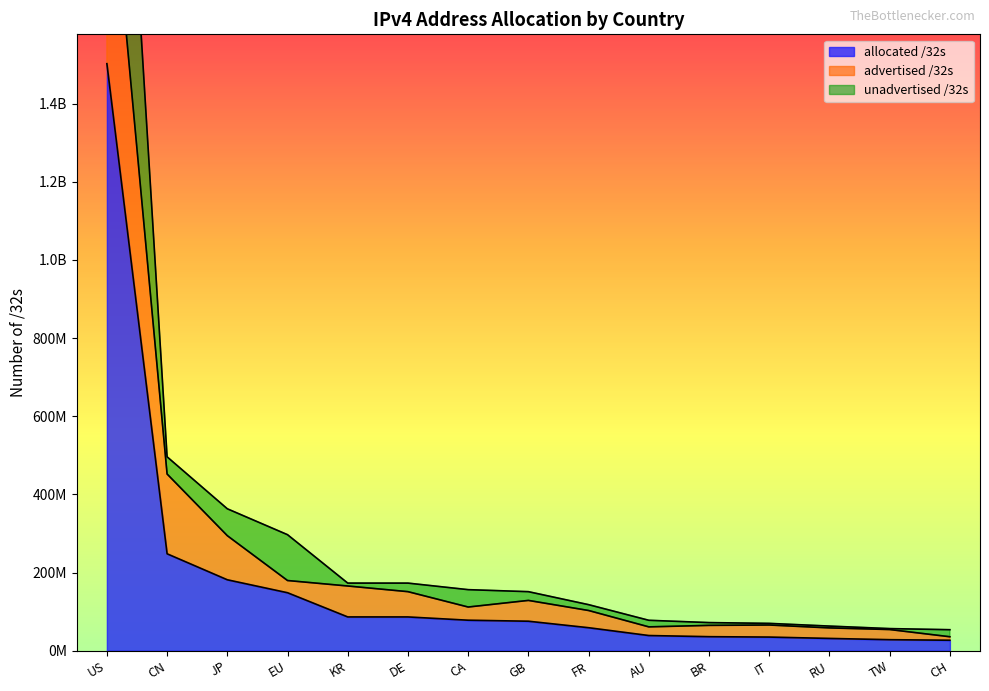

How many lines are shown in the chart?

3